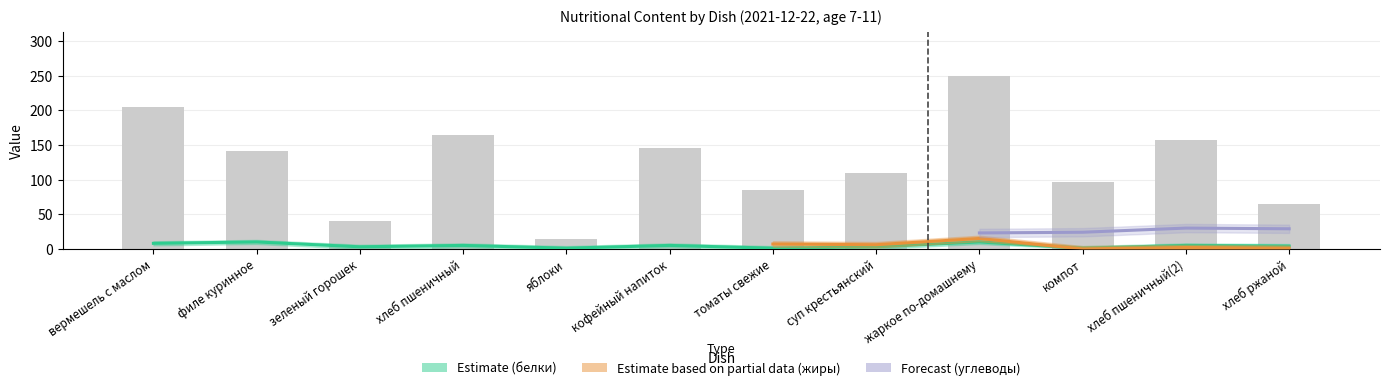

How many groups of bars are there?

12